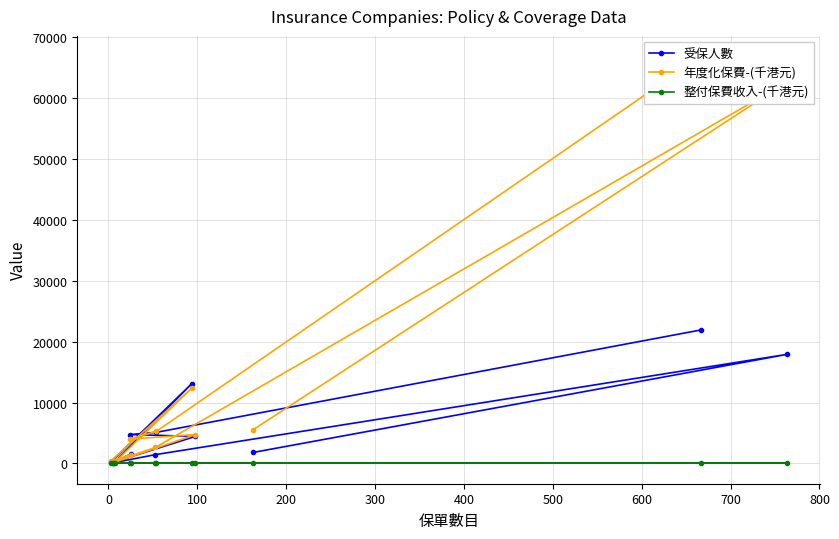

What is the highest value of the 受保人數 series?

21937